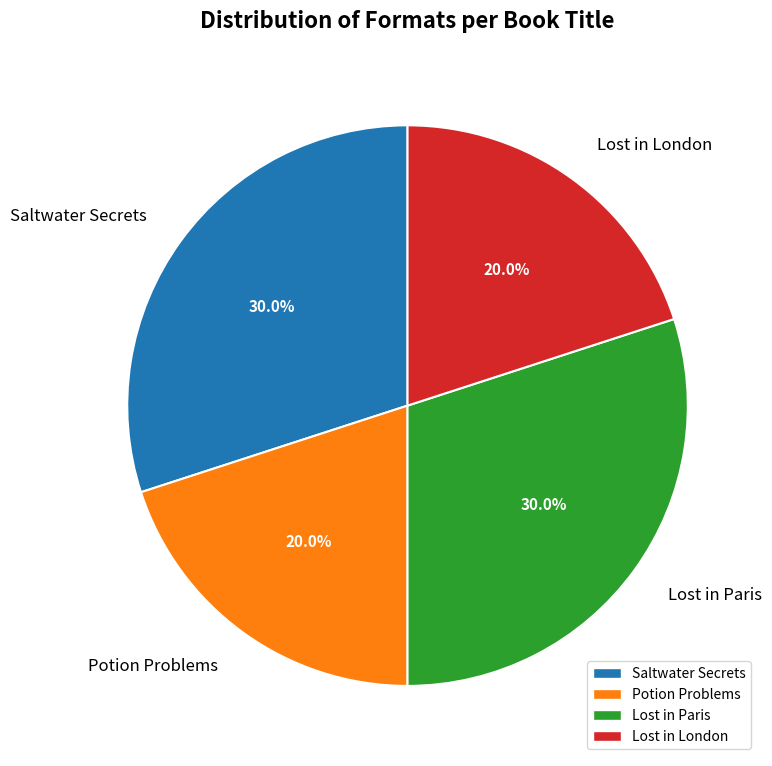

Between Saltwater Secrets and Potion Problems, which is larger?

Saltwater Secrets